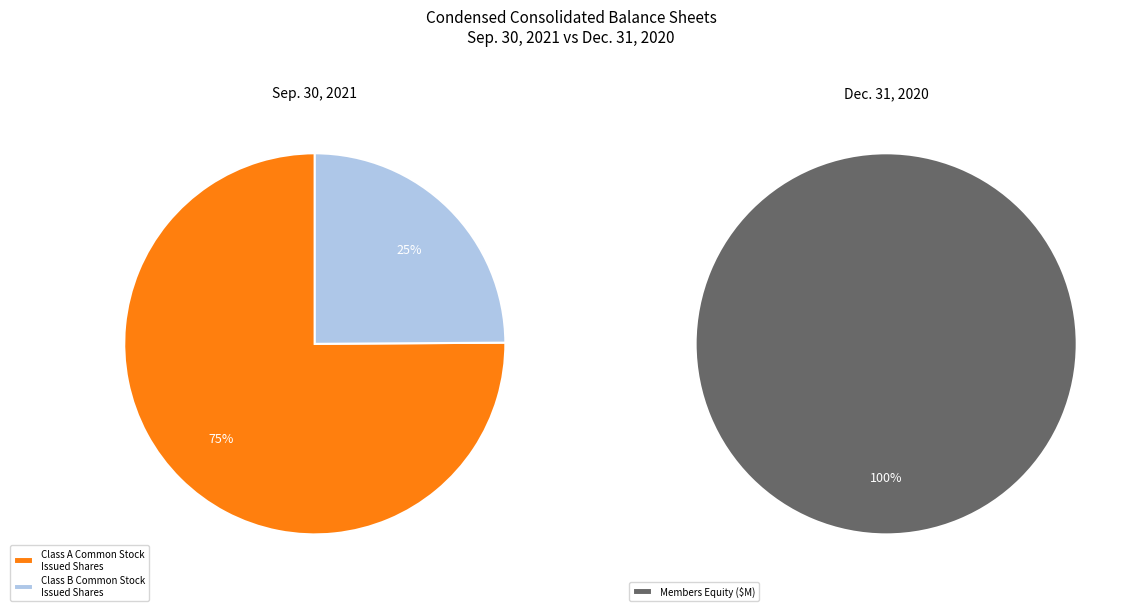

How many slices are in this pie chart?

3